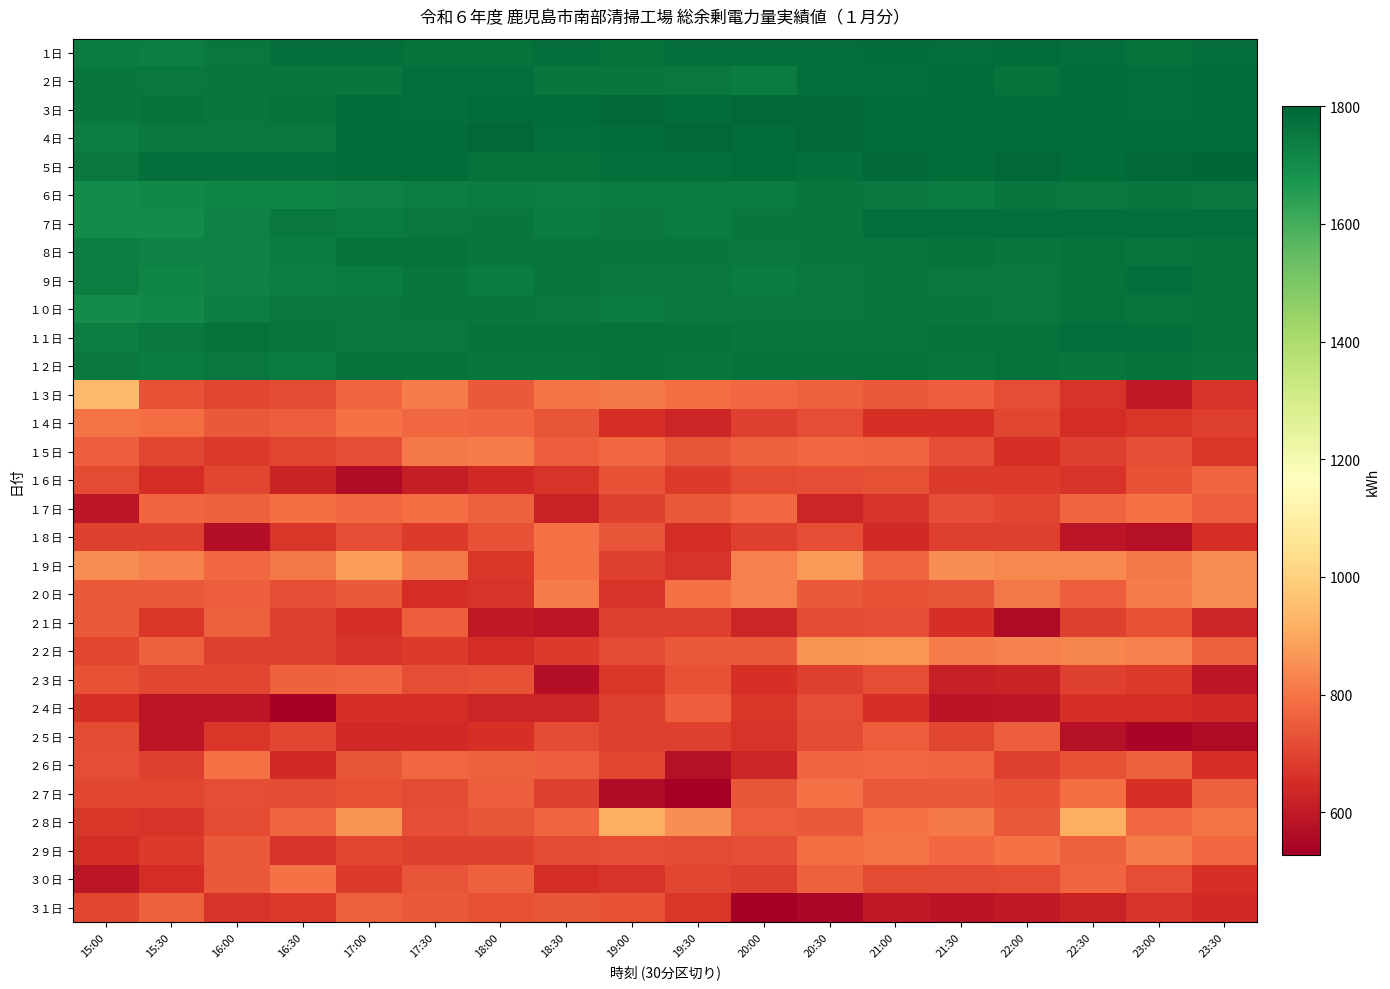

Reading right to left, what are all the values shown in this chart?

１日: 23:30=1776	23:00=1768	22:30=1776	22:00=1784	21:30=1776	21:00=1784	20:30=1776	20:00=1776	19:30=1776	19:00=1768	18:30=1776	18:00=1768	17:30=1768	17:00=1776	16:30=1776	16:00=1752	15:30=1736	15:00=1744
２日: 23:30=1784	23:00=1776	22:30=1784	22:00=1768	21:30=1784	21:00=1776	20:30=1776	20:00=1744	19:30=1752	19:00=1760	18:30=1760	18:00=1776	17:30=1776	17:00=1760	16:30=1760	16:00=1760	15:30=1752	15:00=1760
３日: 23:30=1784	23:00=1776	22:30=1784	22:00=1784	21:30=1784	21:00=1784	20:30=1792	20:00=1792	19:30=1784	19:00=1792	18:30=1784	18:00=1784	17:30=1776	17:00=1784	16:30=1768	16:00=1760	15:30=1768	15:00=1760
４日: 23:30=1784	23:00=1784	22:30=1784	22:00=1784	21:30=1784	21:00=1784	20:30=1792	20:00=1784	19:30=1792	19:00=1784	18:30=1776	18:00=1792	17:30=1784	17:00=1784	16:30=1752	16:00=1752	15:30=1752	15:00=1736
５日: 23:30=1800	23:00=1792	22:30=1784	22:00=1792	21:30=1784	21:00=1792	20:30=1776	20:00=1784	19:30=1776	19:00=1776	18:30=1768	18:00=1768	17:30=1784	17:00=1784	16:30=1776	16:00=1776	15:30=1776	15:00=1752
６日: 23:30=1752	23:00=1760	22:30=1752	22:00=1760	21:30=1744	21:00=1752	20:30=1760	20:00=1744	19:30=1744	19:00=1744	18:30=1736	18:00=1744	17:30=1736	17:00=1728	16:30=1720	16:00=1720	15:30=1712	15:00=1704
７日: 23:30=1776	23:00=1776	22:30=1776	22:00=1776	21:30=1776	21:00=1776	20:30=1760	20:00=1760	19:30=1744	19:00=1752	18:30=1744	18:00=1760	17:30=1752	17:00=1744	16:30=1752	16:00=1728	15:30=1704	15:00=1704
８日: 23:30=1768	23:00=1760	22:30=1768	22:00=1760	21:30=1768	21:00=1760	20:30=1760	20:00=1752	19:30=1760	19:00=1760	18:30=1760	18:00=1760	17:30=1768	17:00=1768	16:30=1744	16:00=1728	15:30=1728	15:00=1736
９日: 23:30=1768	23:00=1776	22:30=1768	22:00=1752	21:30=1752	21:00=1760	20:30=1752	20:00=1744	19:30=1752	19:00=1752	18:30=1760	18:00=1744	17:30=1760	17:00=1744	16:30=1736	16:00=1728	15:30=1720	15:00=1736
１０日: 23:30=1768	23:00=1760	22:30=1768	22:00=1752	21:30=1760	21:00=1760	20:30=1752	20:00=1752	19:30=1752	19:00=1744	18:30=1752	18:00=1760	17:30=1760	17:00=1752	16:30=1752	16:00=1736	15:30=1712	15:00=1704
１１日: 23:30=1768	23:00=1776	22:30=1776	22:00=1768	21:30=1768	21:00=1760	20:30=1760	20:00=1760	19:30=1768	19:00=1768	18:30=1768	18:00=1768	17:30=1752	17:00=1752	16:30=1760	16:00=1768	15:30=1752	15:00=1736
１２日: 23:30=1760	23:00=1768	22:30=1760	22:00=1768	21:30=1760	21:00=1768	20:30=1768	20:00=1768	19:30=1760	19:00=1768	18:30=1760	18:00=1760	17:30=1768	17:00=1768	16:30=1744	16:00=1752	15:30=1744	15:00=1752
１３日: 23:30=664	23:00=600	22:30=664	22:00=720	21:30=752	21:00=744	20:30=760	20:00=776	19:30=784	19:00=808	18:30=800	18:00=744	17:30=816	17:00=768	16:30=712	16:00=704	15:30=728	15:00=944
１４日: 23:30=688	23:00=672	22:30=648	22:00=704	21:30=656	21:00=656	20:30=720	20:00=688	19:30=632	19:00=656	18:30=736	18:00=768	17:30=776	17:00=792	16:30=752	16:00=744	15:30=784	15:00=800
１５日: 23:30=672	23:00=720	22:30=688	22:00=656	21:30=720	21:00=768	20:30=776	20:00=760	19:30=736	19:00=776	18:30=752	18:00=816	17:30=808	17:00=720	16:30=704	16:00=680	15:30=704	15:00=752
１６日: 23:30=768	23:00=728	22:30=664	22:00=680	21:30=680	21:00=728	20:30=720	20:00=712	19:30=680	19:00=728	18:30=664	18:00=640	17:30=608	17:00=560	16:30=624	16:00=704	15:30=648	15:00=712
１７日: 23:30=752	23:00=792	22:30=768	22:00=704	21:30=720	21:00=664	20:30=632	20:00=776	19:30=744	19:00=696	18:30=624	18:00=760	17:30=784	17:00=776	16:30=784	16:00=760	15:30=768	15:00=592
１８日: 23:30=648	23:00=576	22:30=592	22:00=688	21:30=688	21:00=640	20:30=720	20:00=688	19:30=648	19:00=736	18:30=792	18:00=728	17:30=680	17:00=720	16:30=672	16:00=568	15:30=688	15:00=696
１９日: 23:30=848	23:00=808	22:30=840	22:00=840	21:30=848	21:00=768	20:30=872	20:00=824	19:30=664	19:00=688	18:30=792	18:00=672	17:30=808	17:00=880	16:30=808	16:00=776	15:30=824	15:00=848
２０日: 23:30=848	23:00=816	22:30=752	22:00=808	21:30=736	21:00=728	20:30=744	20:00=824	19:30=792	19:00=664	18:30=816	18:00=664	17:30=648	17:00=744	16:30=720	16:00=752	15:30=744	15:00=744
２１日: 23:30=632	23:00=728	22:30=696	22:00=560	21:30=656	21:00=720	20:30=712	20:00=632	19:30=688	19:00=688	18:30=592	18:00=600	17:30=752	17:00=656	16:30=696	16:00=760	15:30=672	15:00=744
２２日: 23:30=760	23:00=824	22:30=832	22:00=824	21:30=816	21:00=864	20:30=856	20:00=744	19:30=744	19:00=712	18:30=680	18:00=648	17:30=680	17:00=664	16:30=696	16:00=688	15:30=760	15:00=704
２３日: 23:30=592	23:00=680	22:30=688	22:00=624	21:30=616	21:00=720	20:30=688	20:00=656	19:30=728	19:00=672	18:30=568	18:00=728	17:30=720	17:00=768	16:30=760	16:00=704	15:30=704	15:00=728
２４日: 23:30=640	23:00=648	22:30=656	22:00=592	21:30=584	21:00=656	20:30=720	20:00=672	19:30=752	19:00=688	18:30=632	18:00=632	17:30=648	17:00=656	16:30=536	16:00=592	15:30=592	15:00=656
２５日: 23:30=560	23:00=544	22:30=576	22:00=752	21:30=704	21:00=752	20:30=712	20:00=664	19:30=688	19:00=688	18:30=712	18:00=656	17:30=640	17:00=640	16:30=704	16:00=672	15:30=592	15:00=712
２６日: 23:30=656	23:00=760	22:30=728	22:00=688	21:30=768	21:00=776	20:30=768	20:00=632	19:30=576	19:00=704	18:30=752	18:00=760	17:30=776	17:00=736	16:30=640	16:00=792	15:30=688	15:00=720
２７日: 23:30=760	23:00=656	22:30=784	22:00=728	21:30=744	21:00=744	20:30=792	20:00=736	19:30=528	19:00=560	18:30=696	18:00=752	17:30=712	17:00=728	16:30=712	16:00=720	15:30=704	15:00=704
２８日: 23:30=800	23:00=776	22:30=912	22:00=744	21:30=808	21:00=792	20:30=744	20:00=752	19:30=848	19:00=912	18:30=768	18:00=736	17:30=720	17:00=856	16:30=768	16:00=712	15:30=664	15:00=672
２９日: 23:30=776	23:00=816	22:30=760	22:00=792	21:30=776	21:00=800	20:30=784	20:00=720	19:30=712	19:00=720	18:30=712	18:00=696	17:30=696	17:00=704	16:30=664	16:00=744	15:30=680	15:00=648
３０日: 23:30=656	23:00=720	22:30=768	22:00=720	21:30=712	21:00=712	20:30=760	20:00=688	19:30=704	19:00=664	18:30=648	18:00=760	17:30=736	17:00=680	16:30=792	16:00=744	15:30=648	15:00=592
３１日: 23:30=640	23:00=664	22:30=624	22:00=600	21:30=584	21:00=600	20:30=552	20:00=528	19:30=672	19:00=728	18:30=736	18:00=728	17:30=744	17:00=760	16:30=680	16:00=664	15:30=760	15:00=704